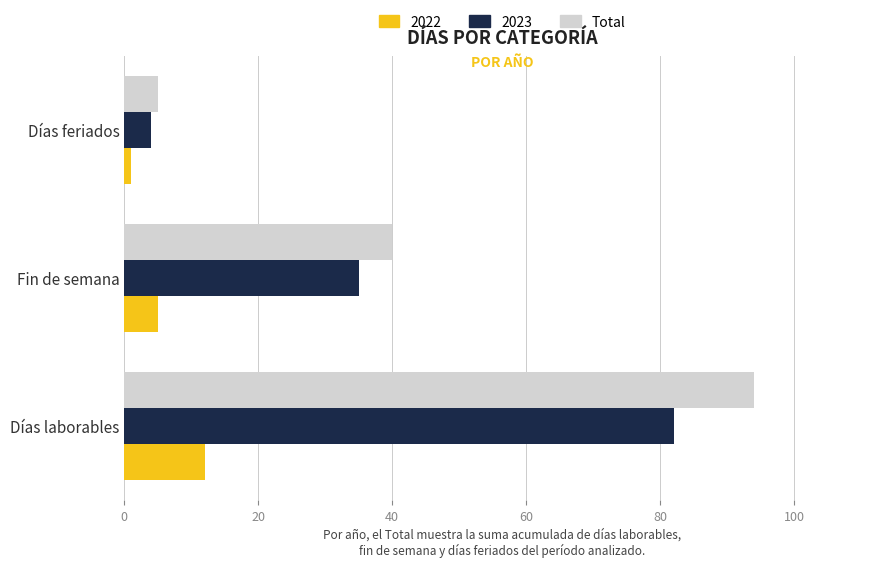

True or false: 2022 has a value of 5 at Fin de semana.

True